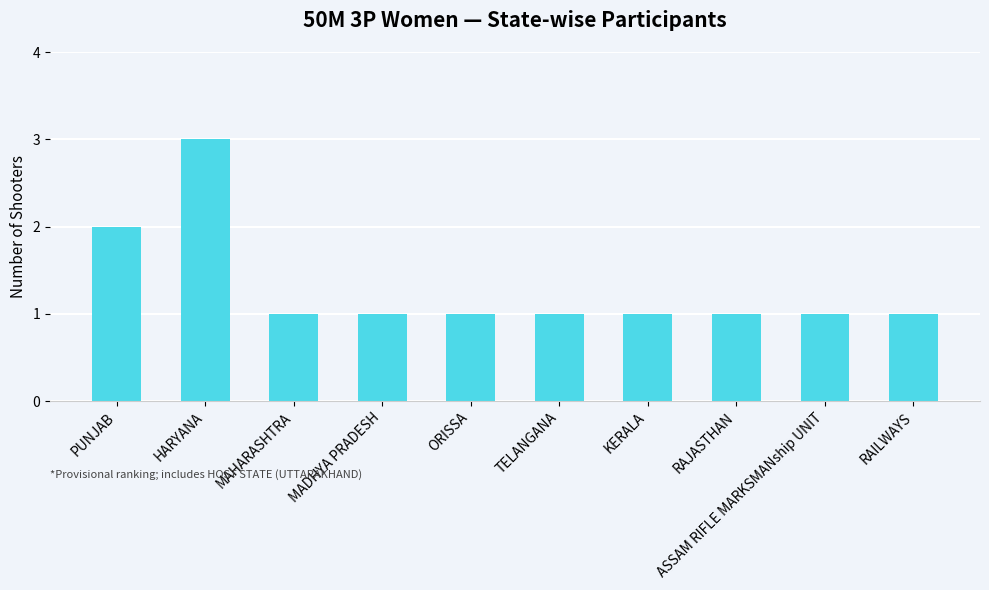

What position from the left is ORISSA?

5